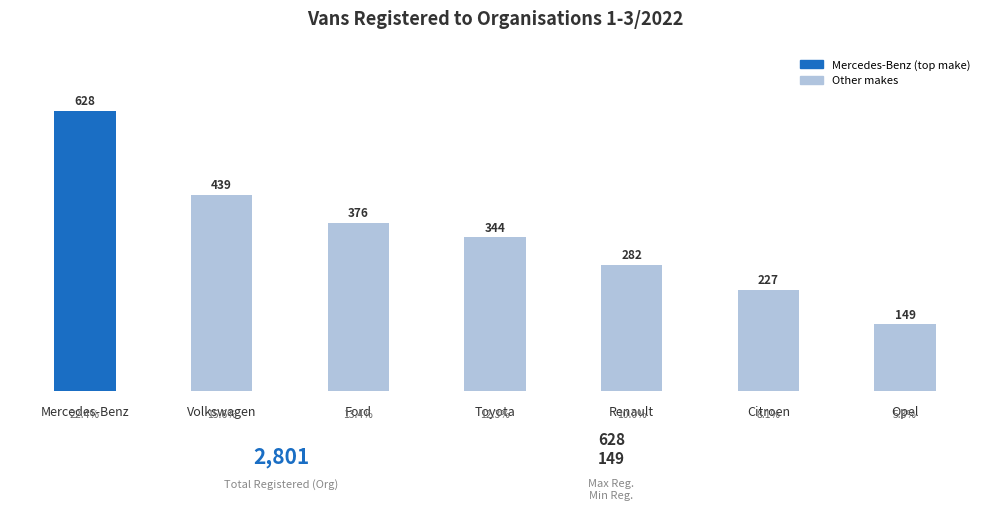

Reading left to right, what are all the values shown in this chart?

Mercedes-Benz=628	Volkswagen=439	Ford=376	Toyota=344	Renault=282	Citroen=227	Opel=149